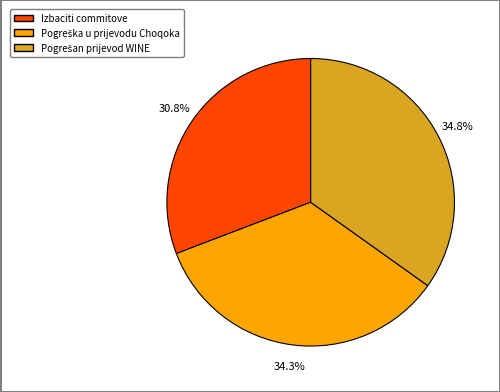

Is there any slice that represents more than half of the pie?

No